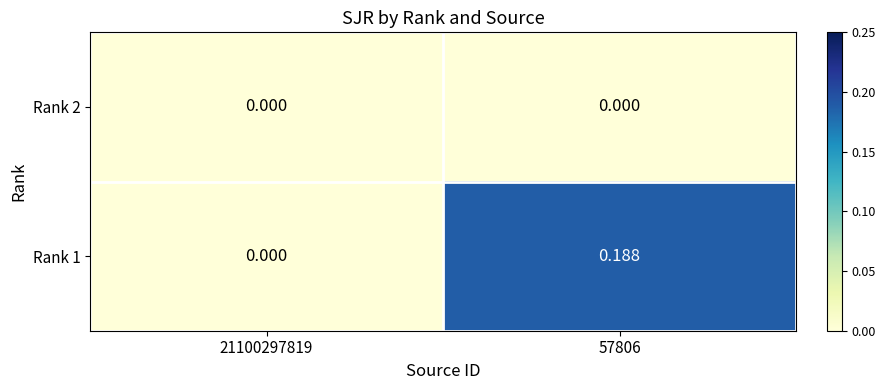

Which series has the widest spread of values?

Rank 1